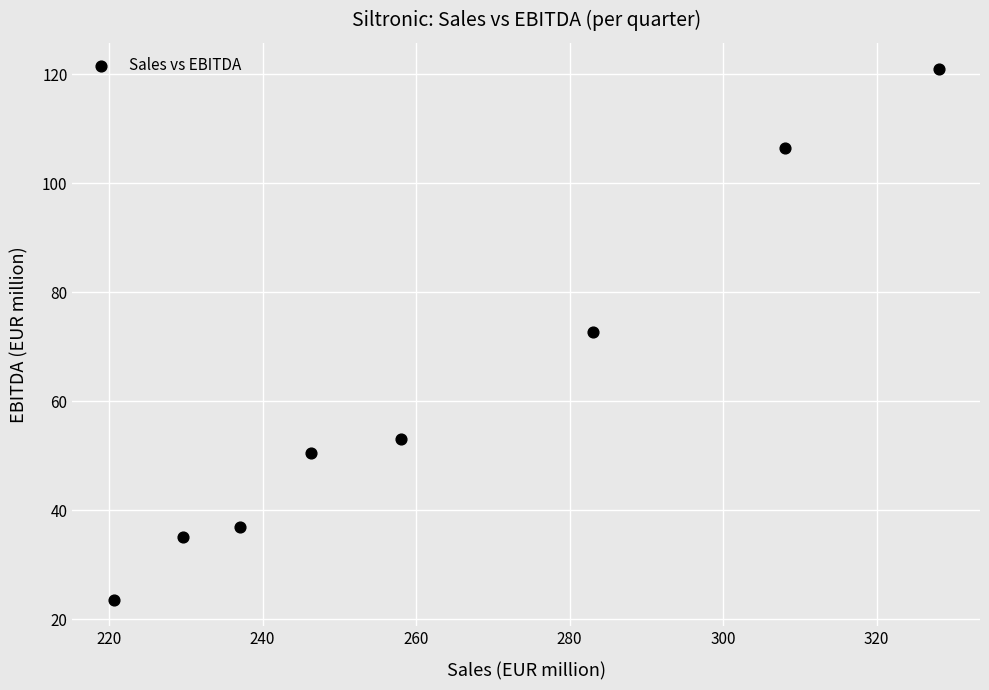

What is the range of Y values (max minus min)?

97.3